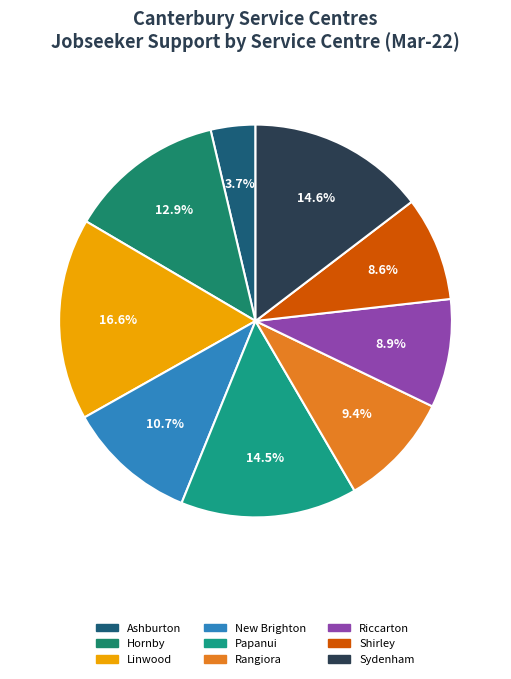

Is Papanui the majority of the pie?

No